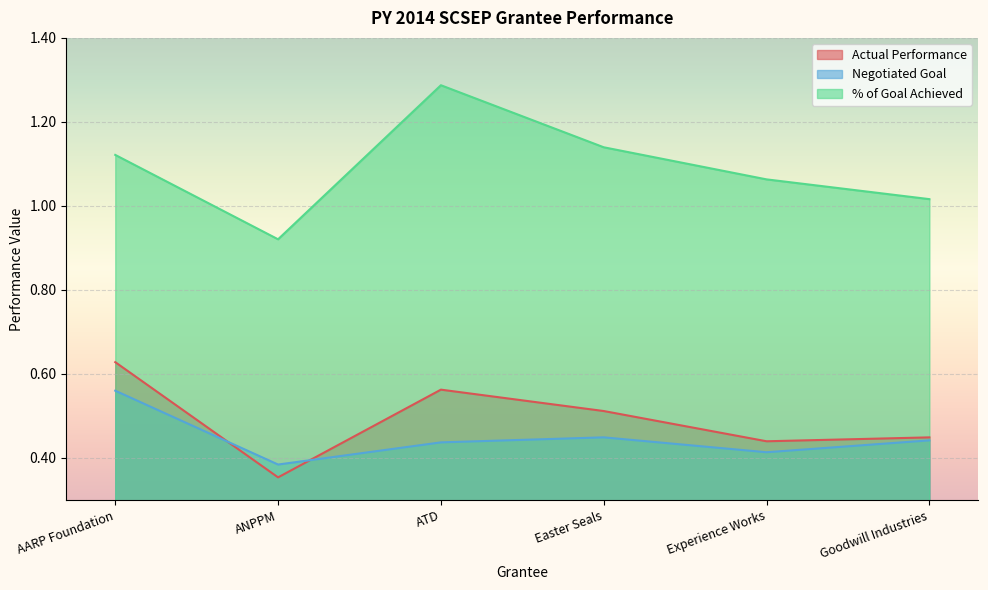

Reading left to right, extract all data points from this chart.

Actual Performance: AARP Foundation=0.6	ANPPM=0.4	ATD=0.6	Easter Seals=0.5	Experience Works=0.4	Goodwill Industries=0.4
Negotiated Goal: AARP Foundation=0.6	ANPPM=0.4	ATD=0.4	Easter Seals=0.4	Experience Works=0.4	Goodwill Industries=0.4
% of Goal Achieved: AARP Foundation=1.1	ANPPM=0.9	ATD=1.3	Easter Seals=1.1	Experience Works=1.1	Goodwill Industries=1.0